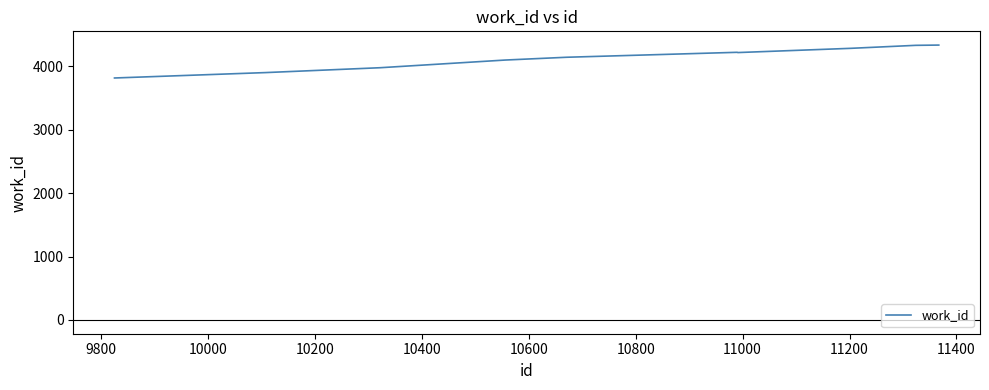

What is the smallest value displayed?

3816